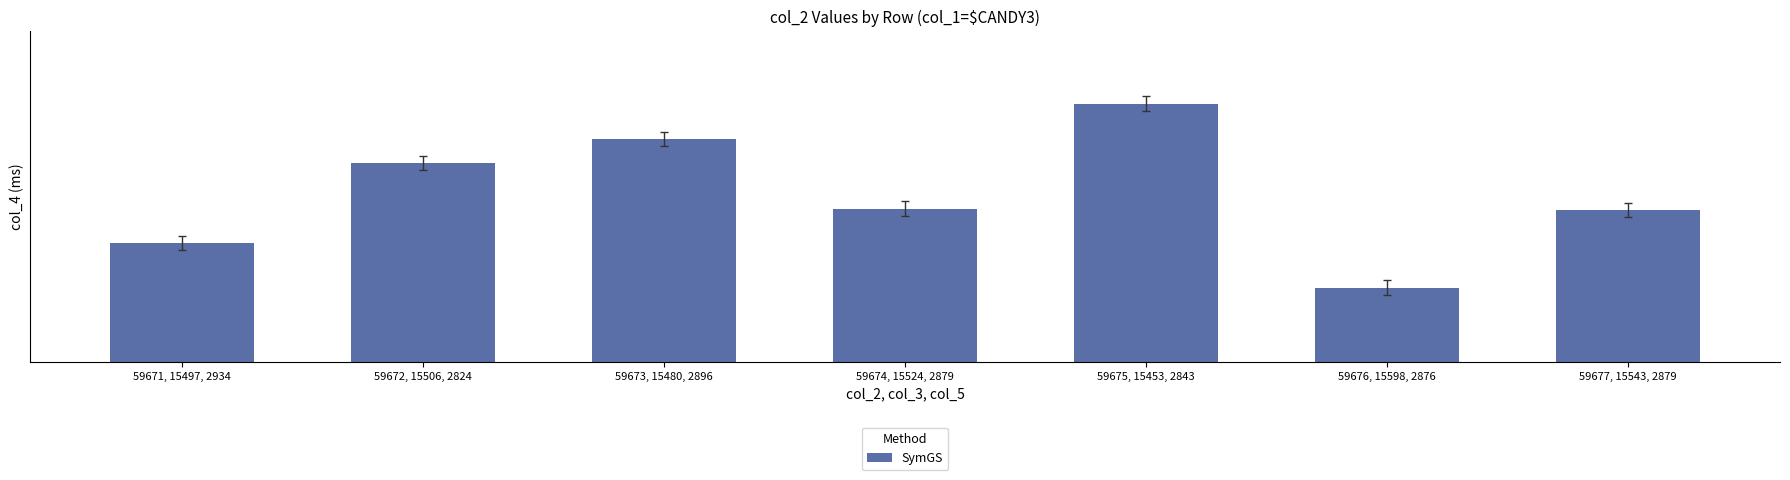

How many values are between 1773 and 1850?

5